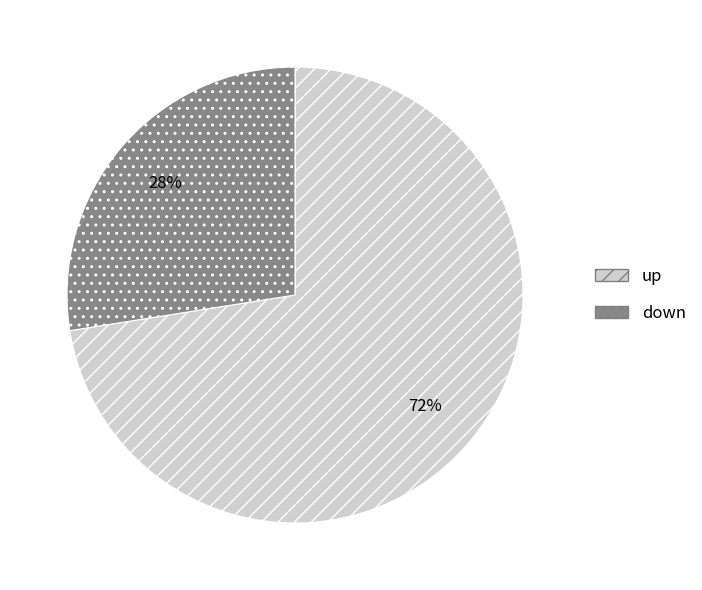

Combined, do down and up account for over 50%?

Yes